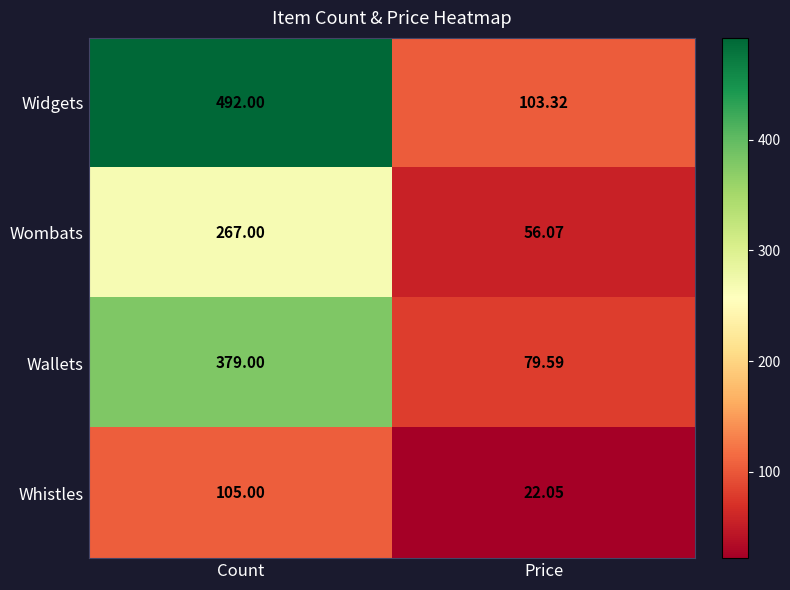

Where is Widgets nearest to the value 297?

Price